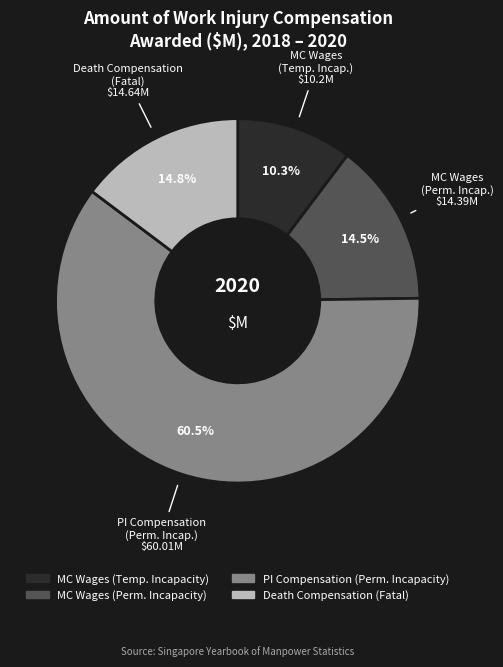

How many slices are in this pie chart?

4